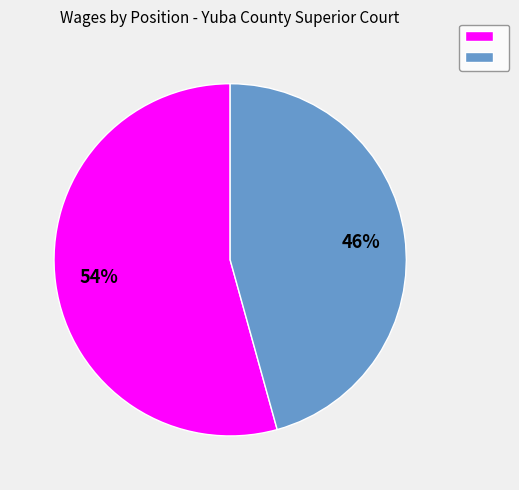

To the nearest percent, what is the average slice percentage?

50%